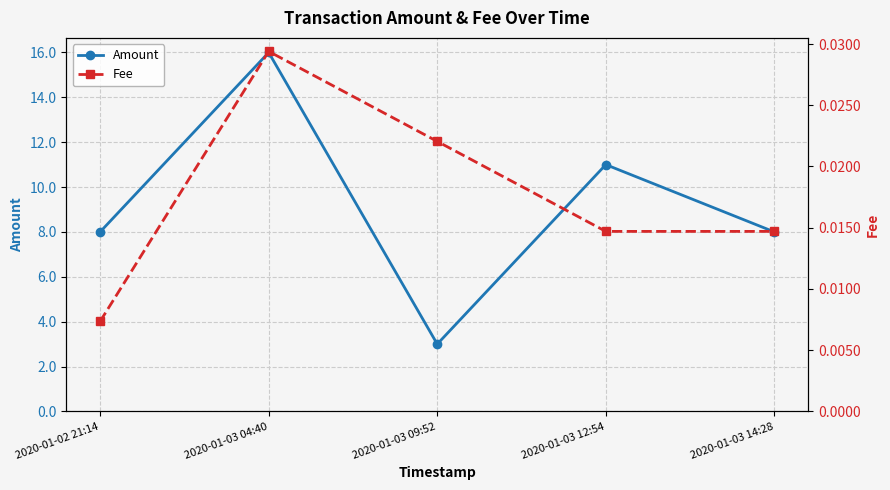

What is the sum of the Amount values at 2020-01-03 09:52 and 2020-01-02 21:14?

11